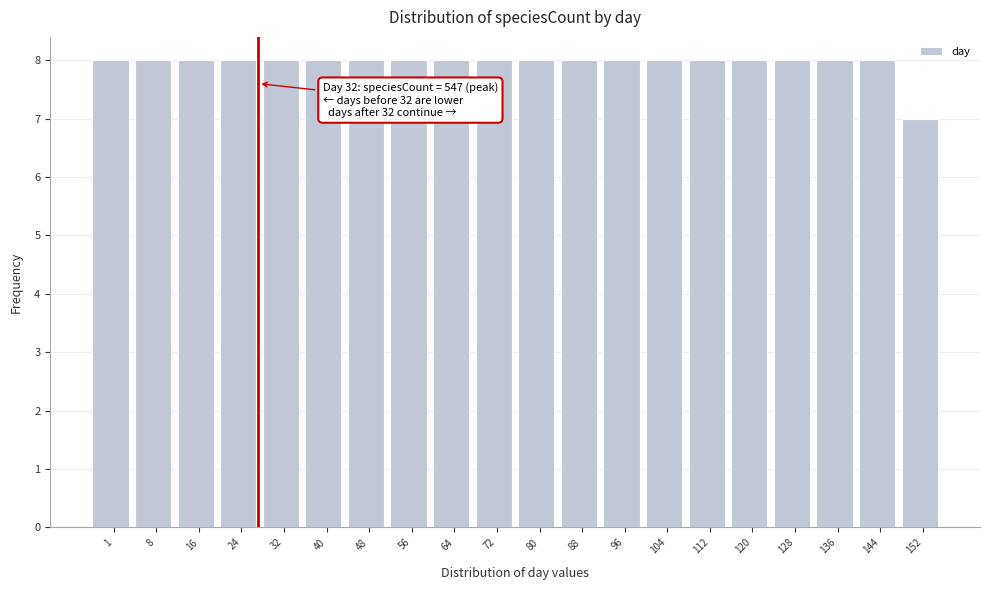

Reading left to right, extract all data points from this chart.

8	8	8	8	8	8	8	8	8	8	8	8	8	8	8	8	8	8	8	7